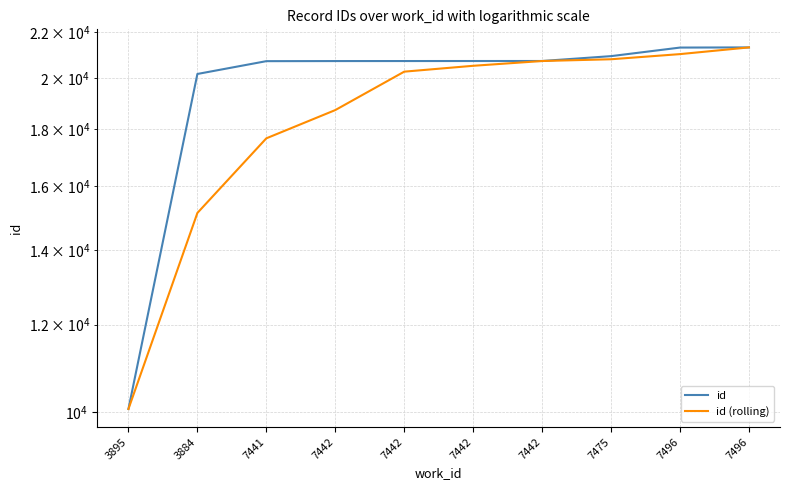

What is the difference between the id (rolling) values at 7442 and 7442?

2004